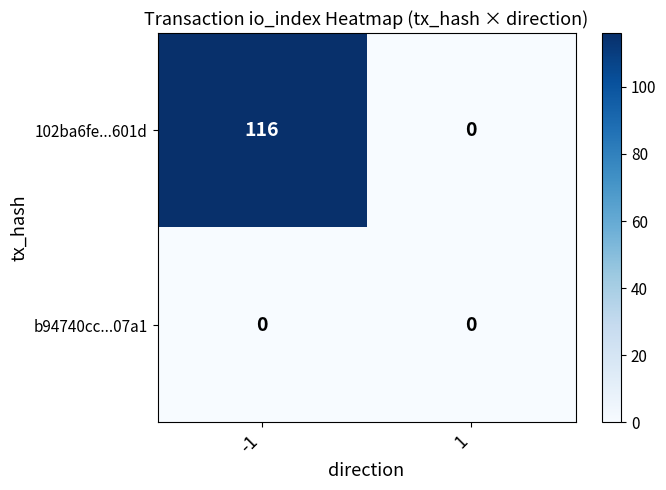

Rank the series by their maximum value, from highest to lowest.

102ba6fe...601d, b94740cc...07a1